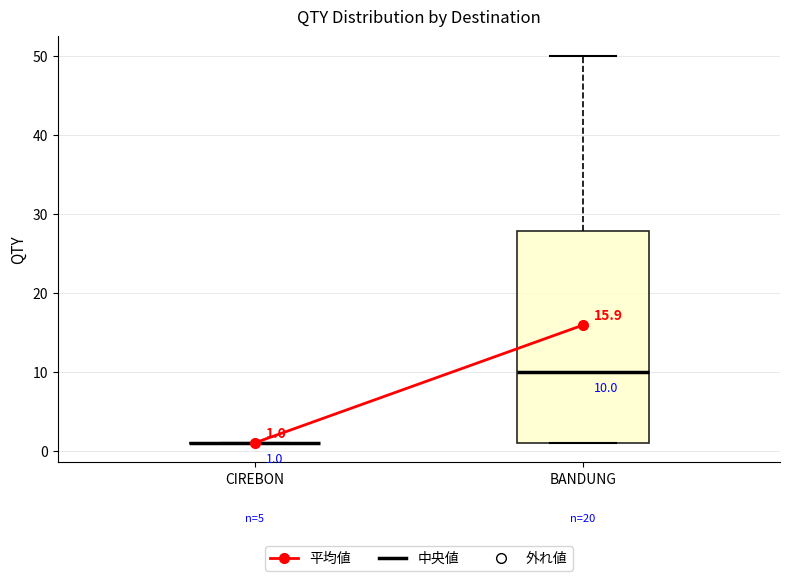

Comparing the boxes themselves (not the whiskers), which one is the tallest?

BANDUNG